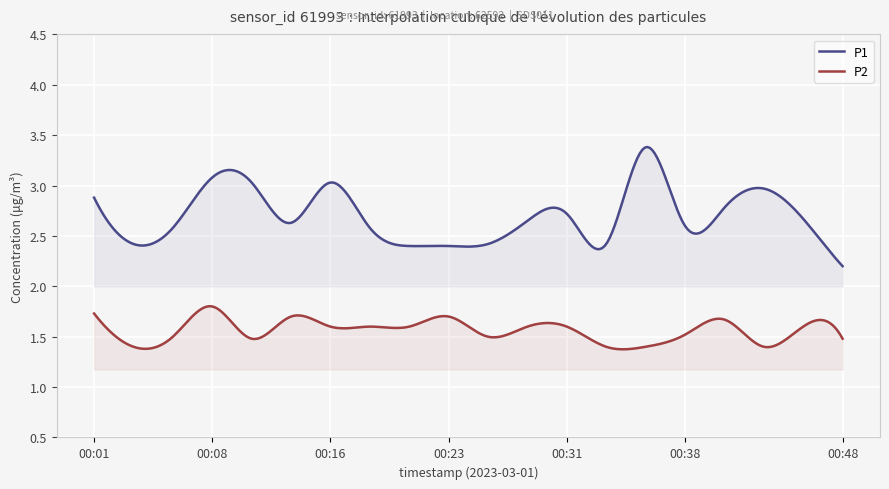

What is the highest value of the P2 series?

1.8